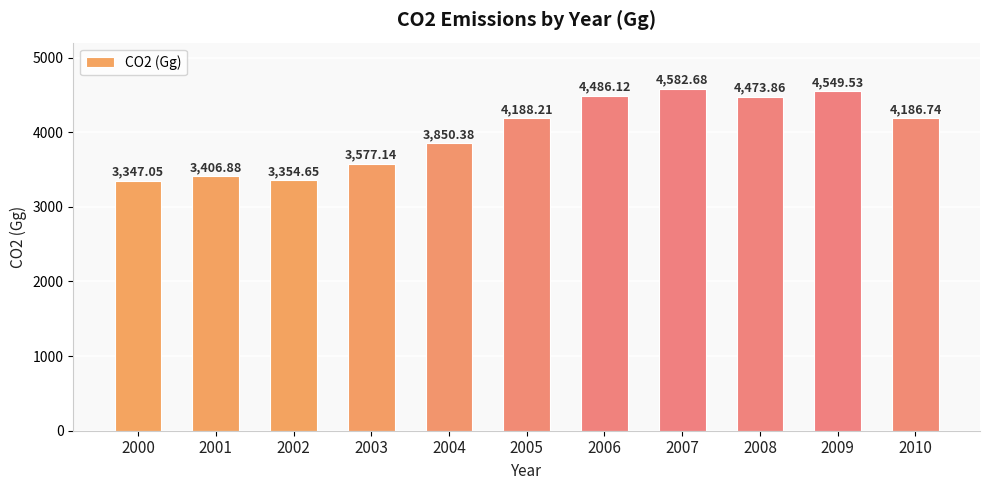

Between 2009 and 2000, which is larger?

2009